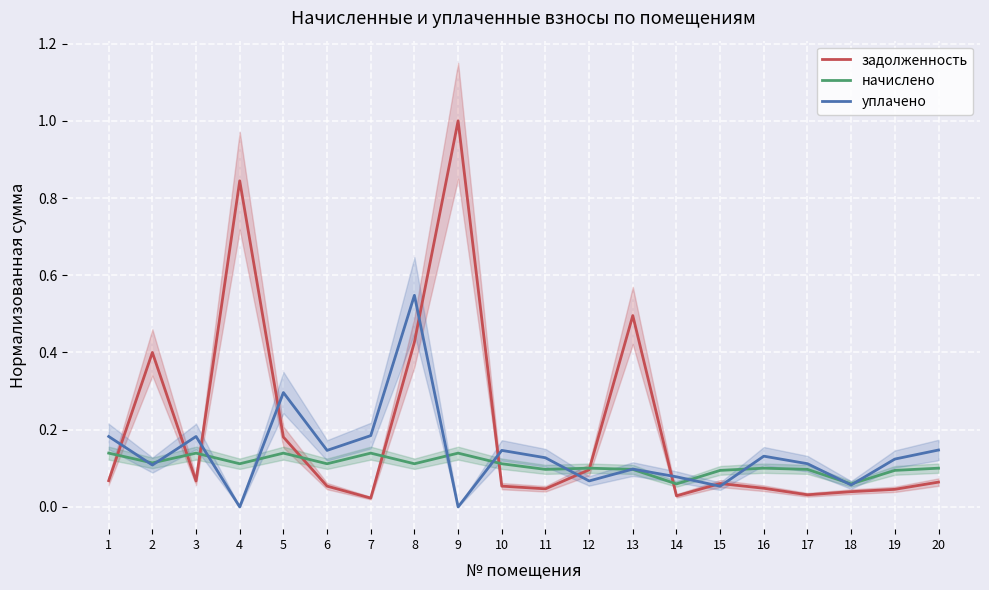

At which label is уплачено closest to 0?

4